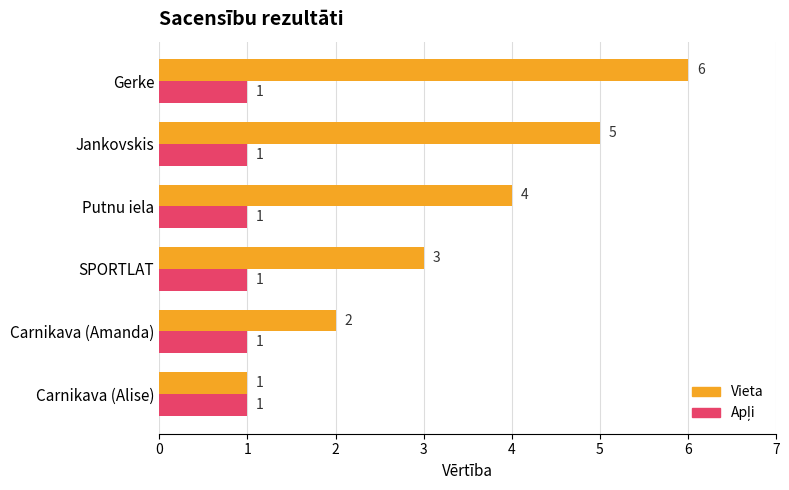

Which label corresponds to the largest value in the chart?

Gerke